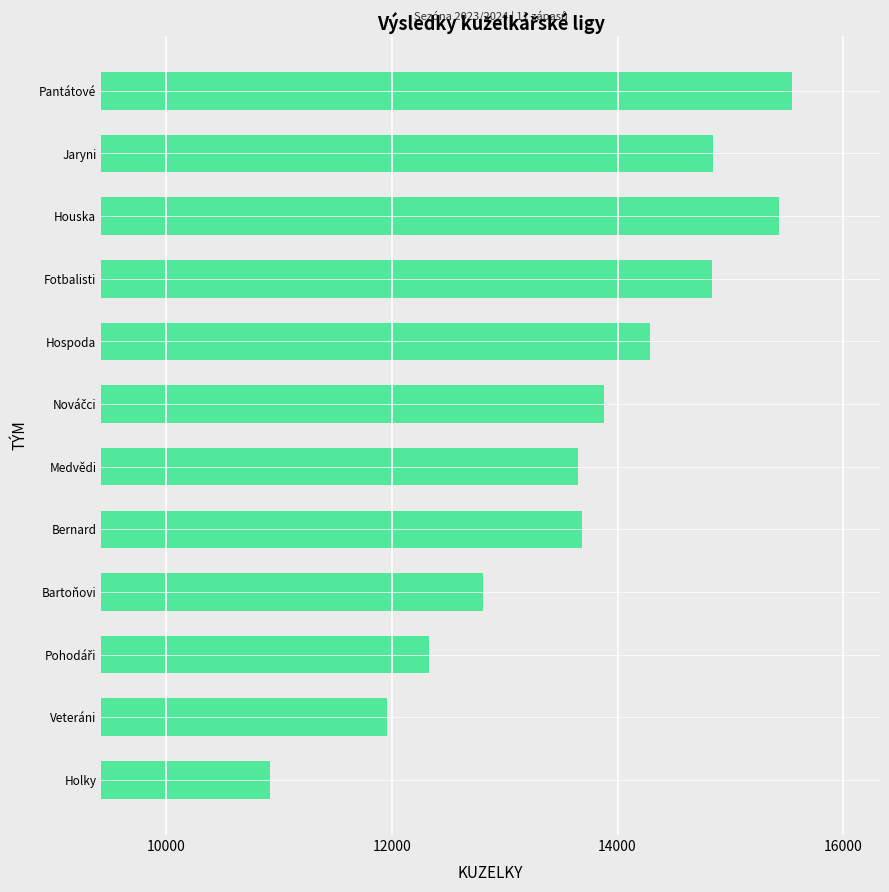

What is the smallest value displayed?

10922